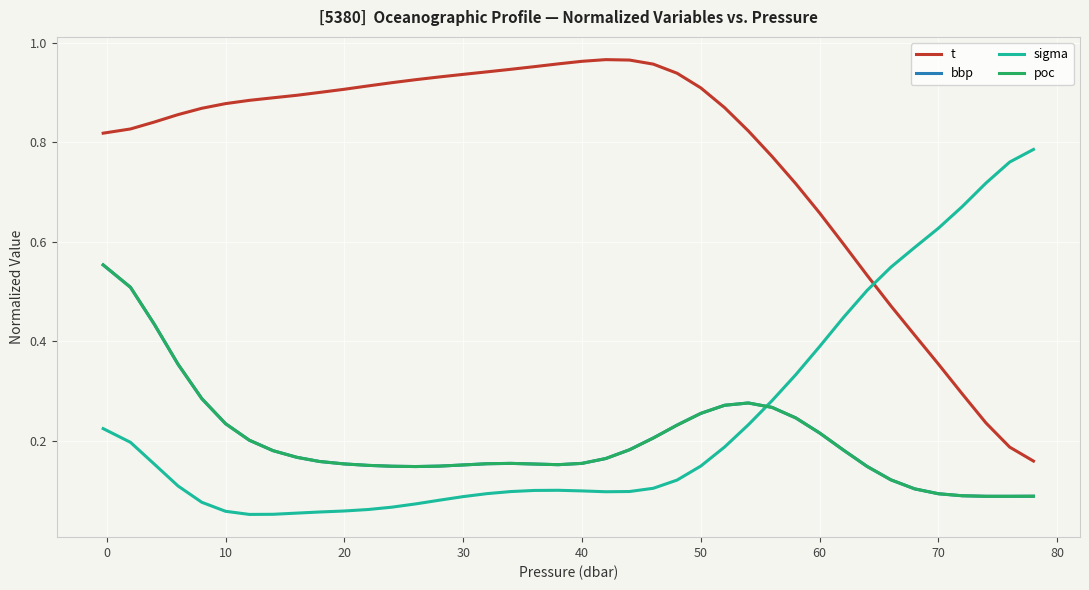

Which series ends up on top after the final intersection of bbp and sigma?

sigma